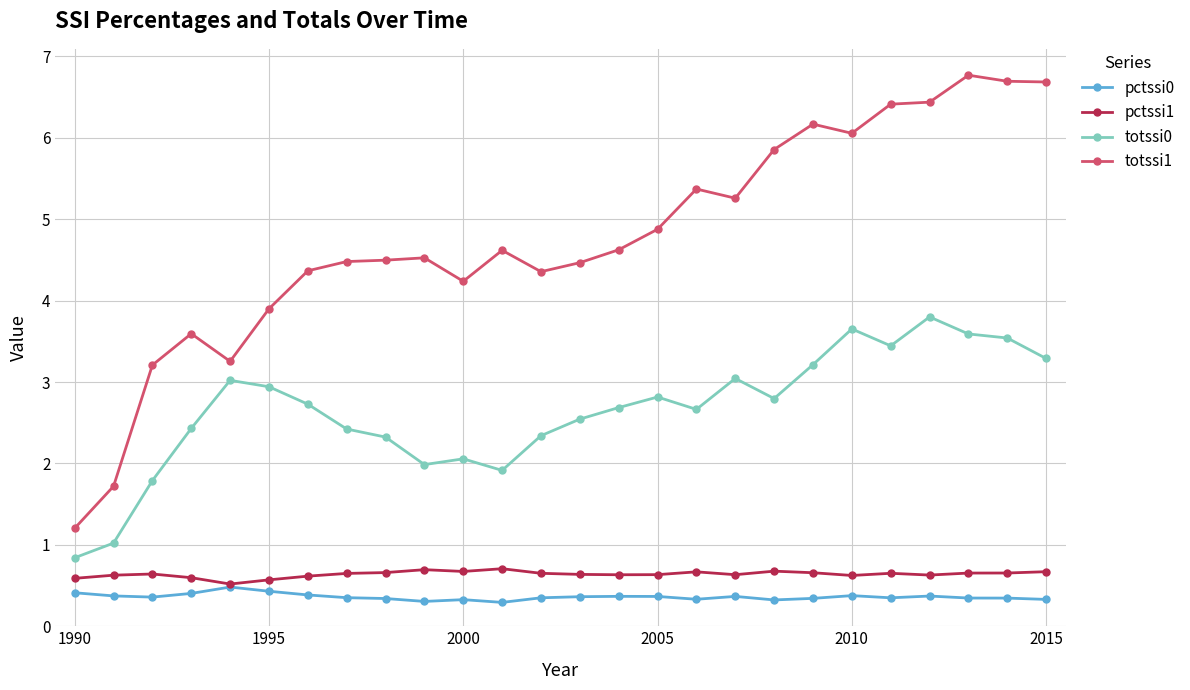

What is the value of the pctssi0 point at the 20th from the left?

0.3